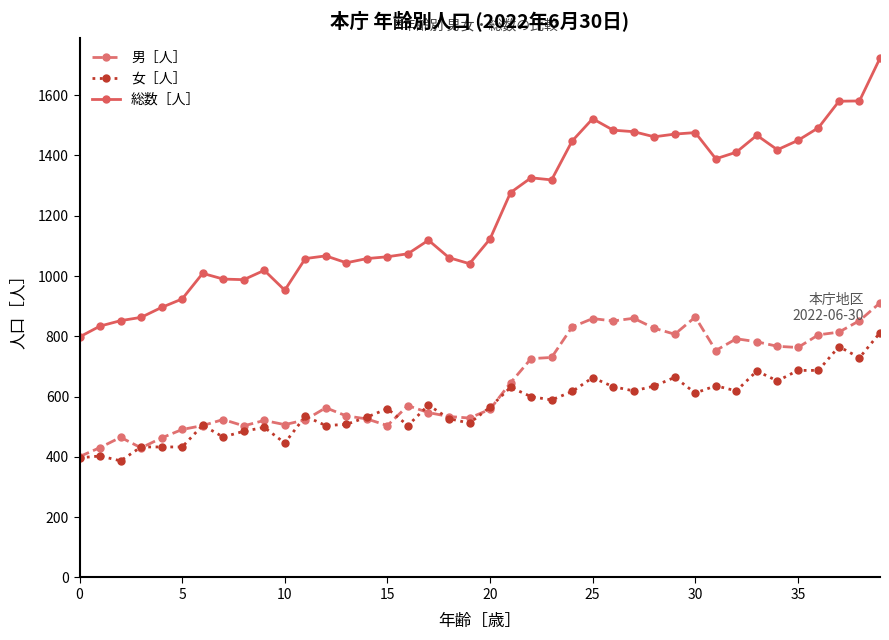

True or false: 総数［人］ and 女［人］ intersect in this chart.

False